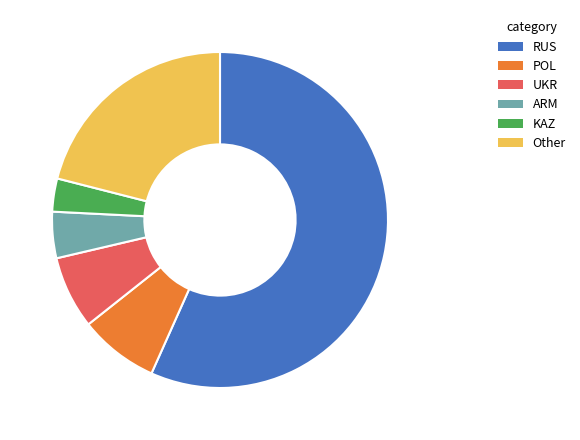

What is the majority slice?

RUS